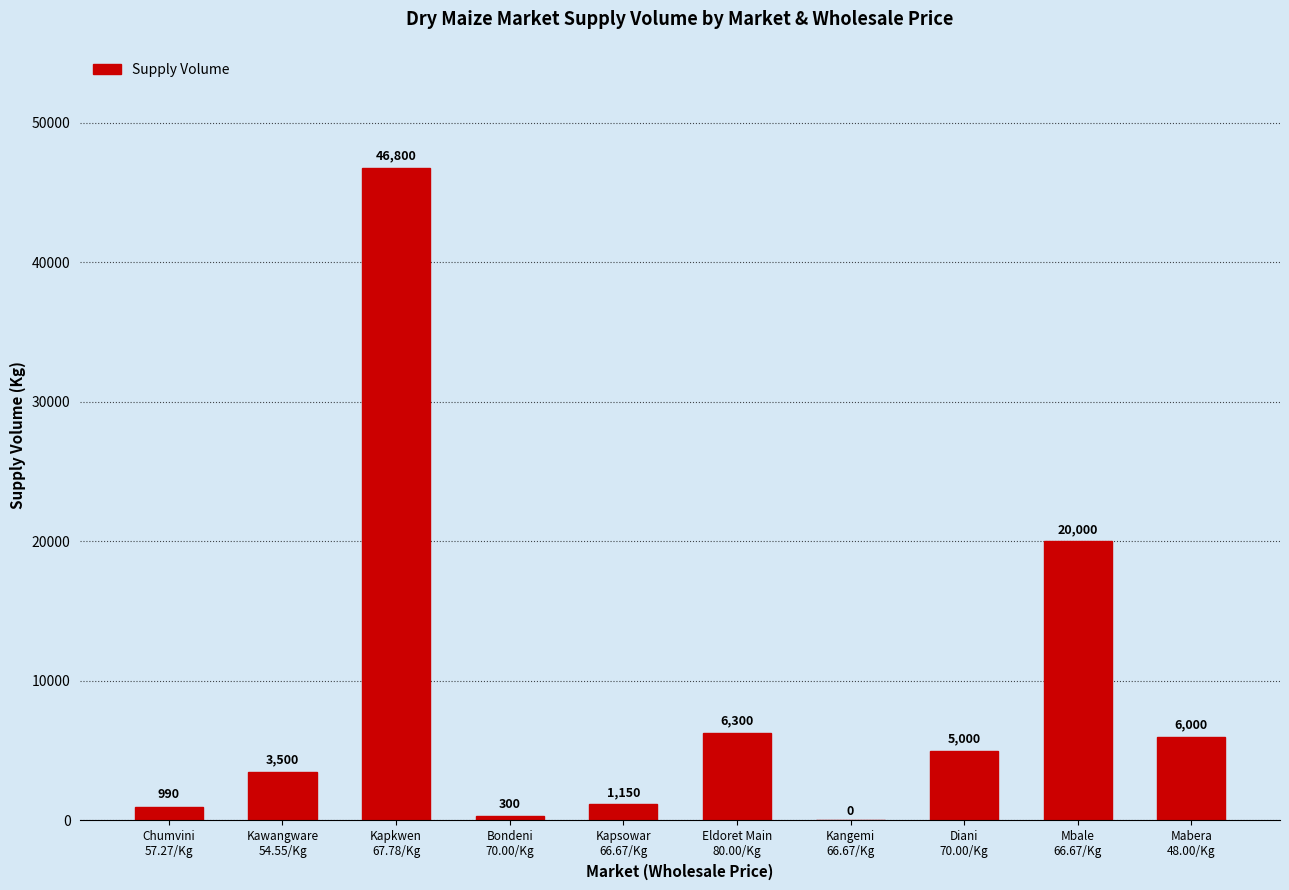

Between Kapsowar
66.67/Kg and Bondeni
70.00/Kg, which is larger?

Kapsowar
66.67/Kg